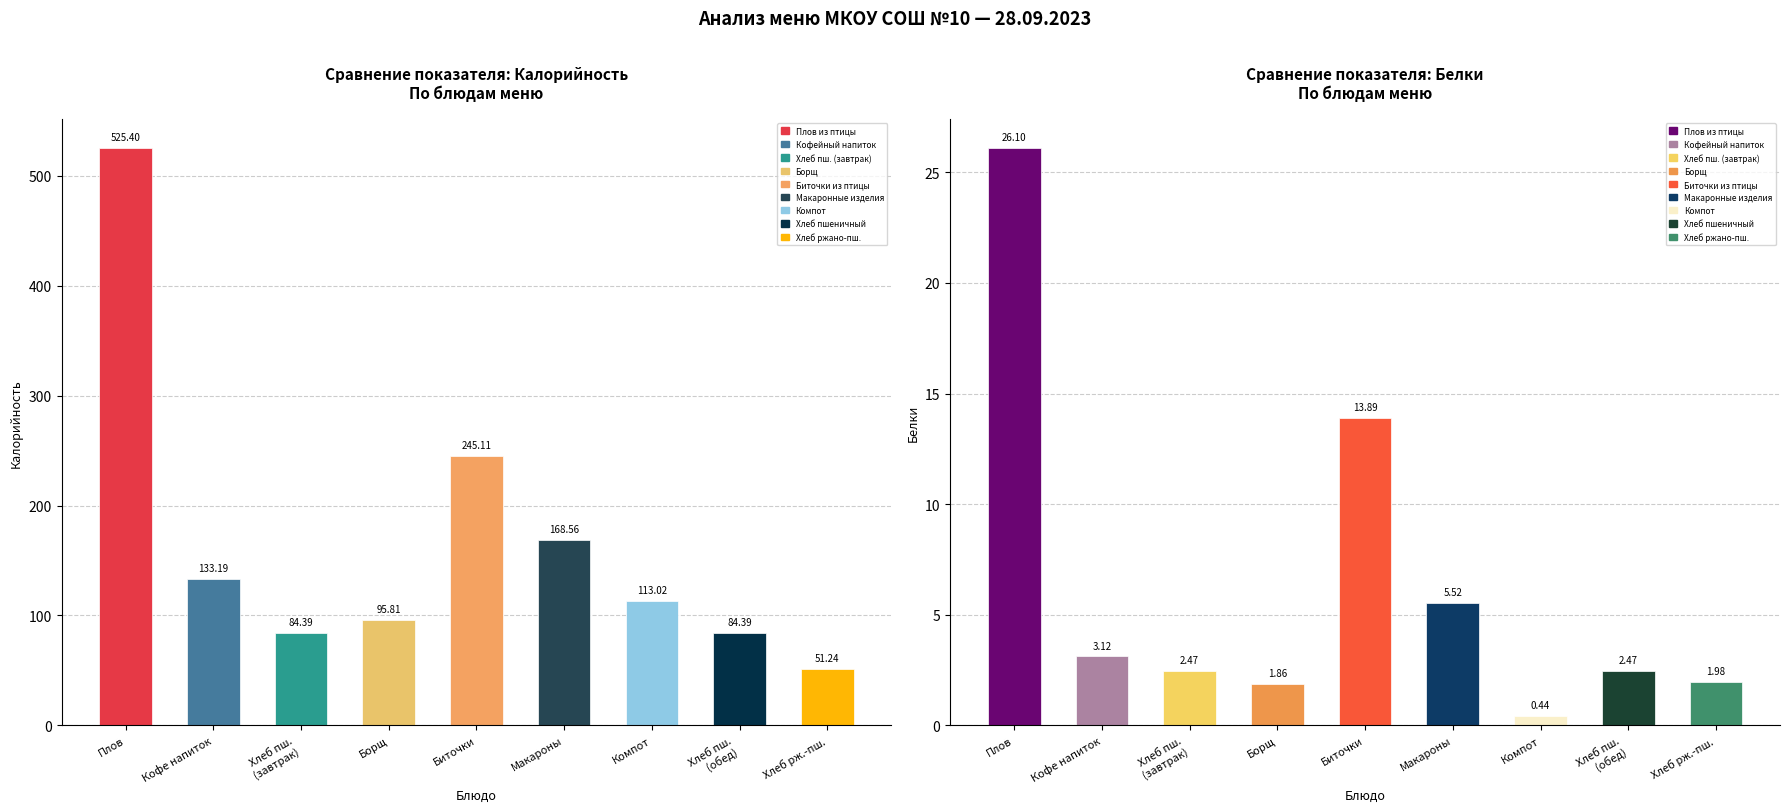

What value does the Белки series have at Макаронные изделия отварные?

5.5